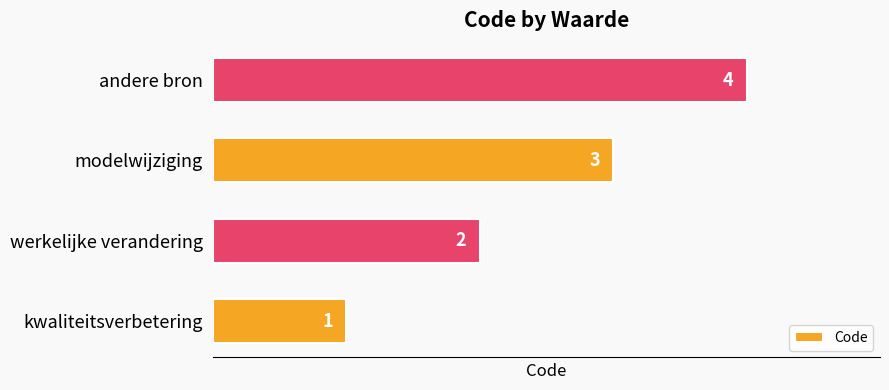

What is the greatest value displayed?

4